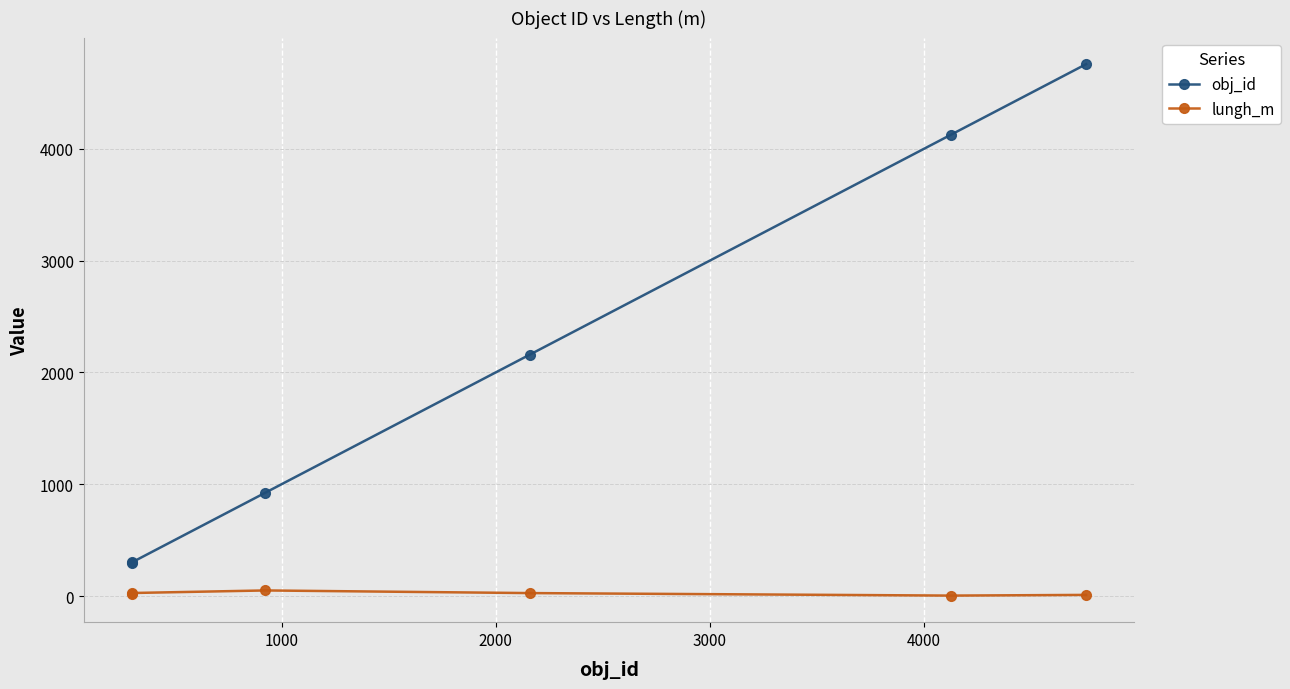

Which series has the largest range (max minus min)?

obj_id